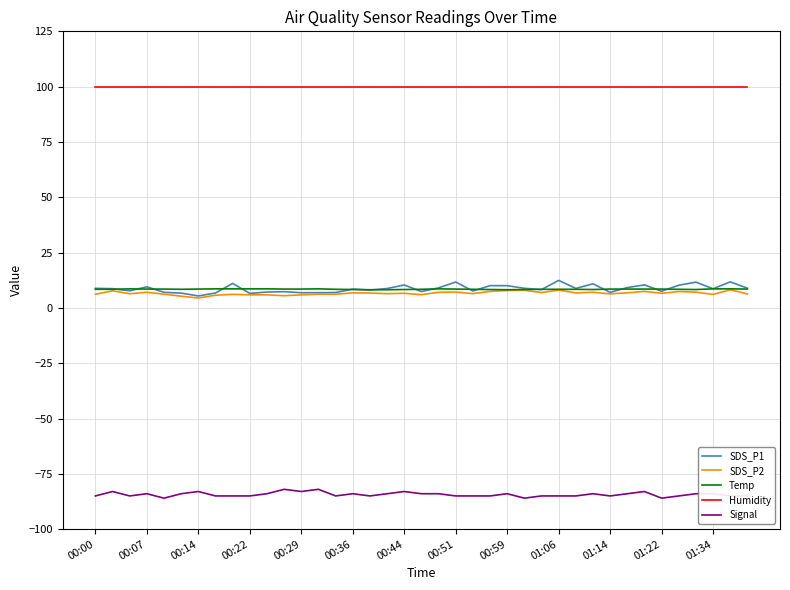

Which series has the largest range (max minus min)?

SDS_P1